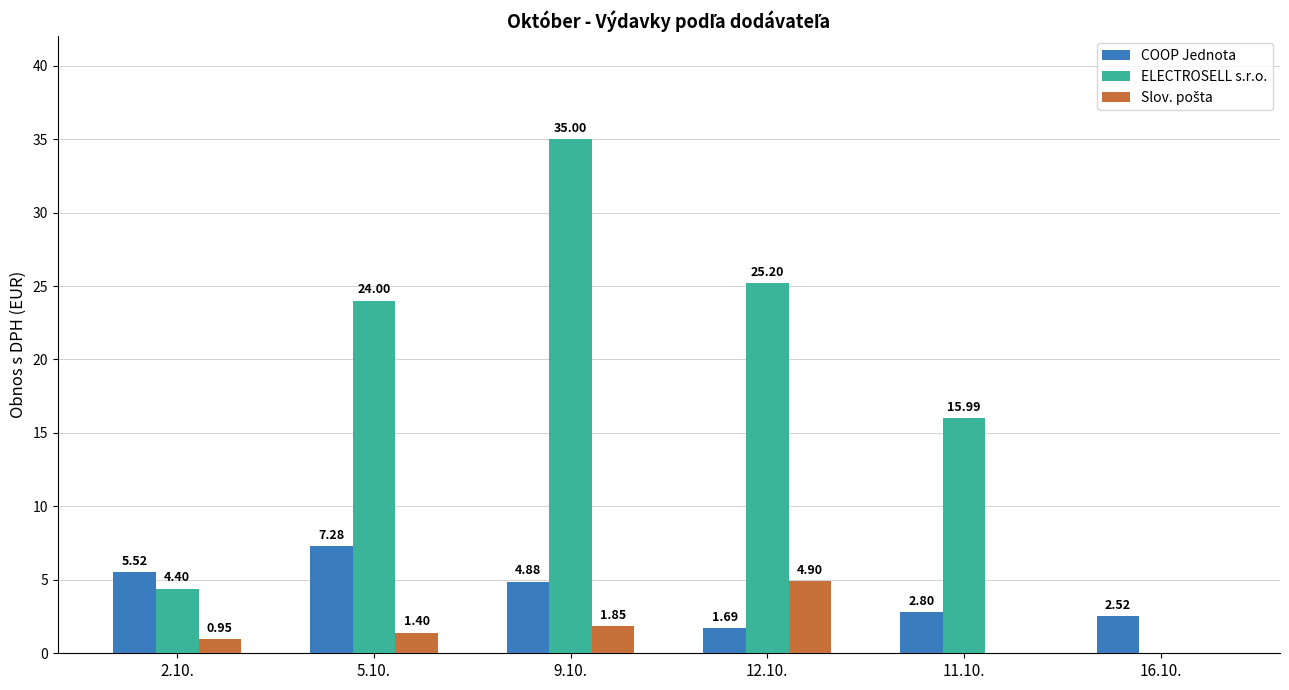

What is the sum of all COOP Jednota values?

24.7